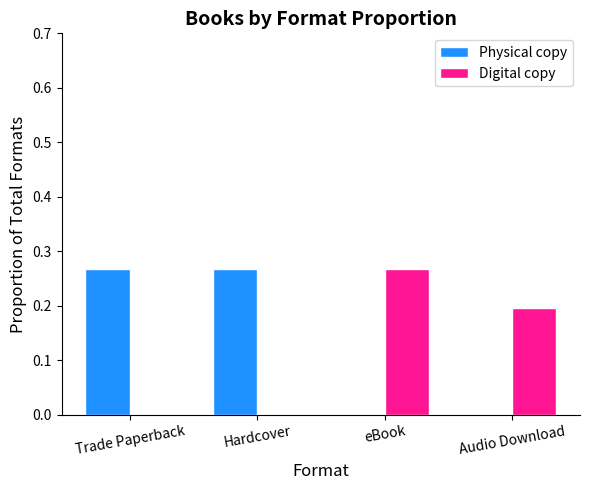

The Digital copy series shows 0.2 at eBook. True or false?

False